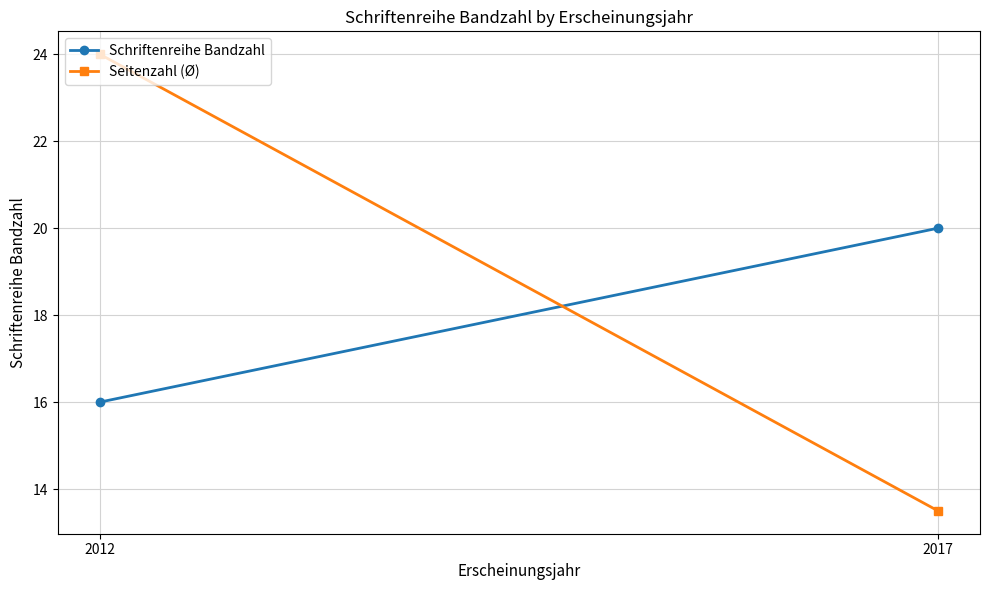

Which has a higher value, 2017 or 2012?

2017